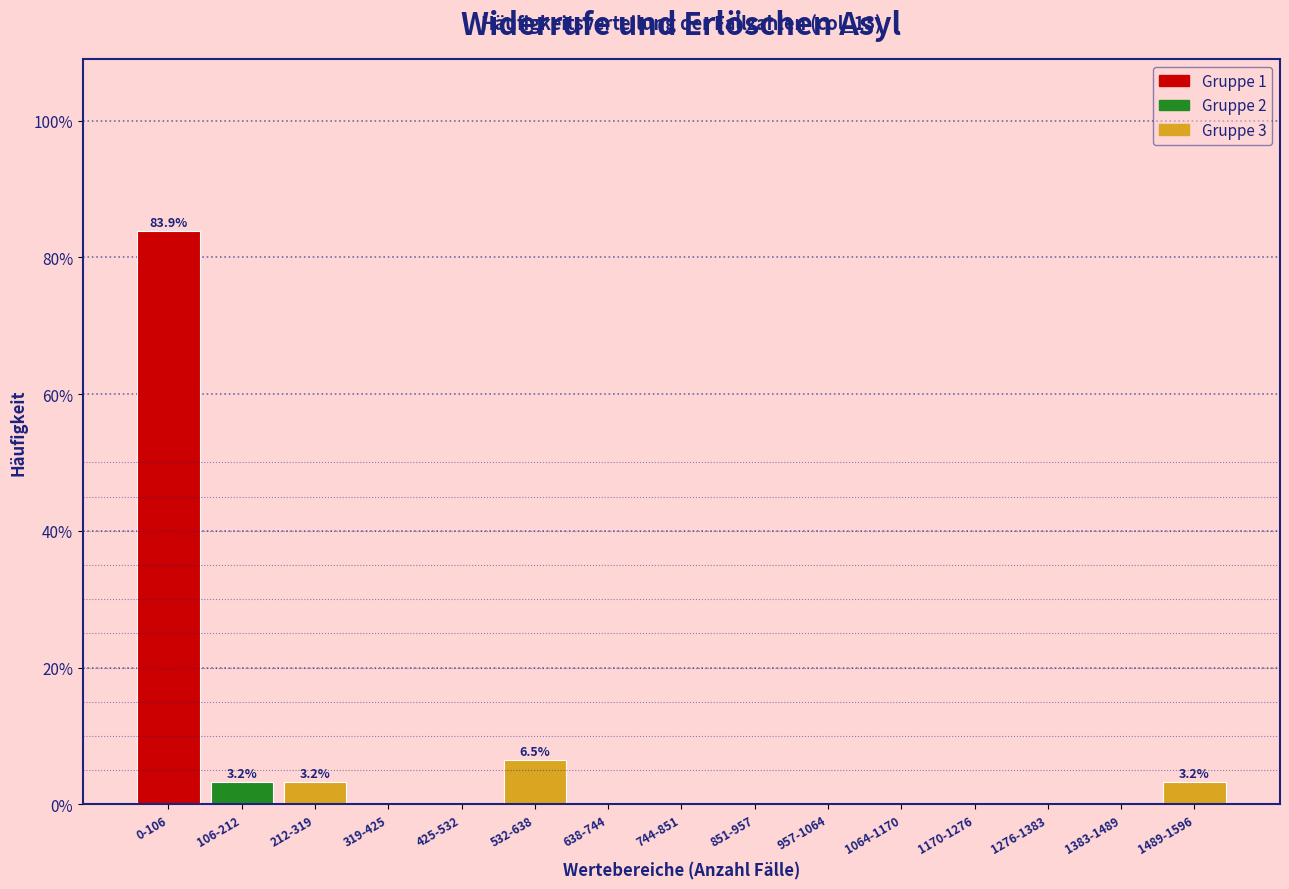

Reading left to right, what are all the values shown in this chart?

0-106=83.9	106-212=3.2	212-319=3.2	319-425=0.0	425-532=0.0	532-638=6.5	638-744=0.0	744-851=0.0	851-957=0.0	957-1064=0.0	1064-1170=0.0	1170-1276=0.0	1276-1383=0.0	1383-1489=0.0	1489-1596=3.2